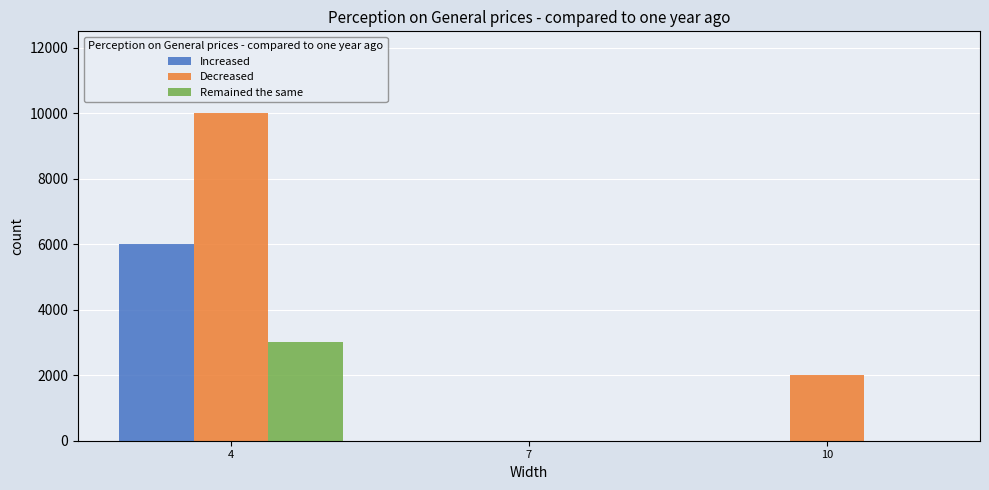

Count the number of data series in this chart.

3